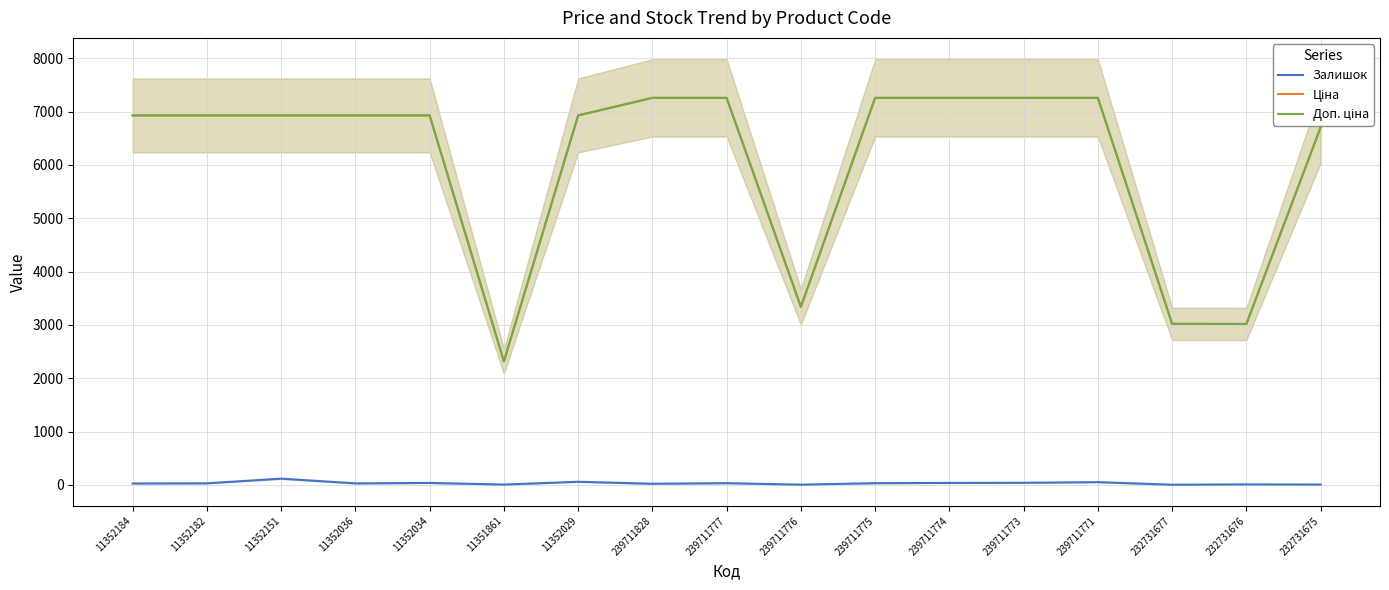

Which series changed the most between 11352029 and 232731677?

Ціна